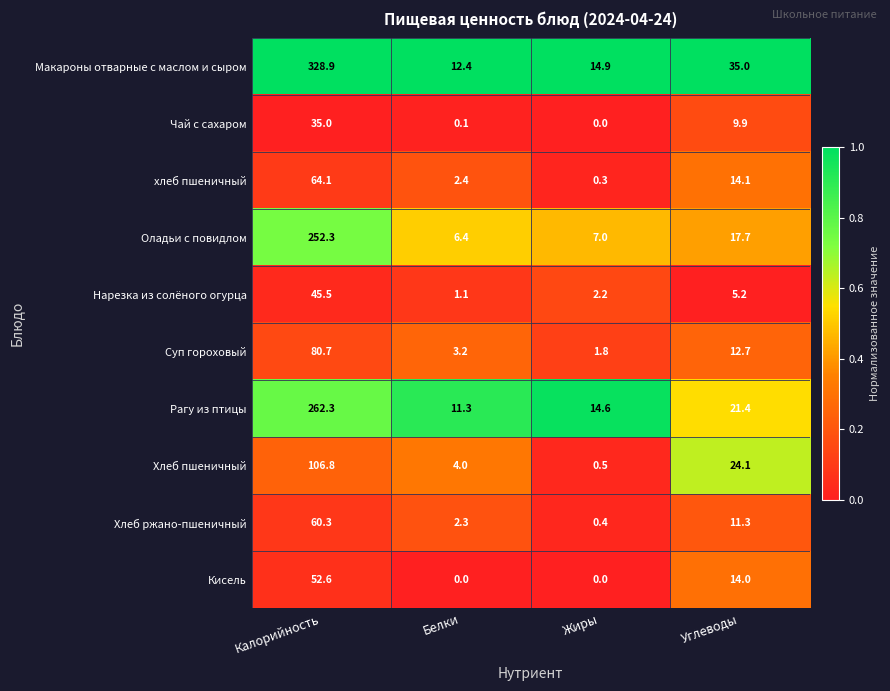

Is it true that Нарезка из солёного огурца equals 2.2 at Жиры?

True